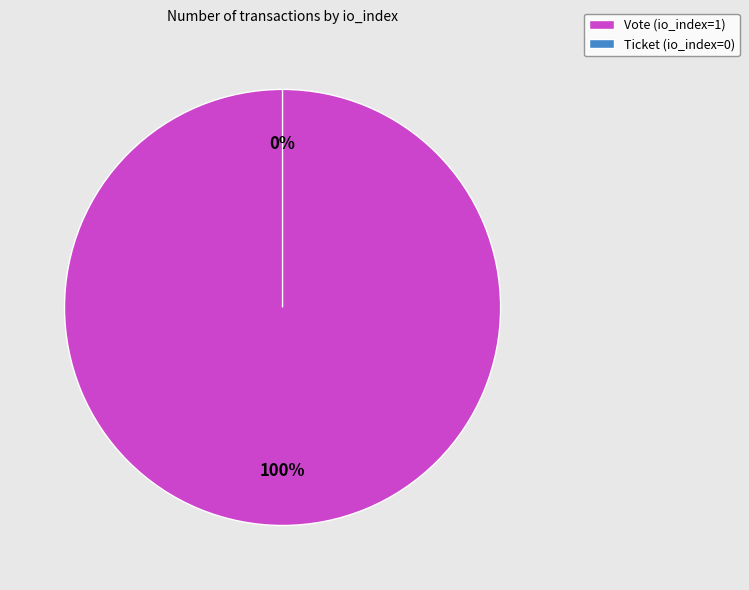

To the nearest percent, what is the combined percentage of Ticket (io_index=0) and Vote (io_index=1)?

100%